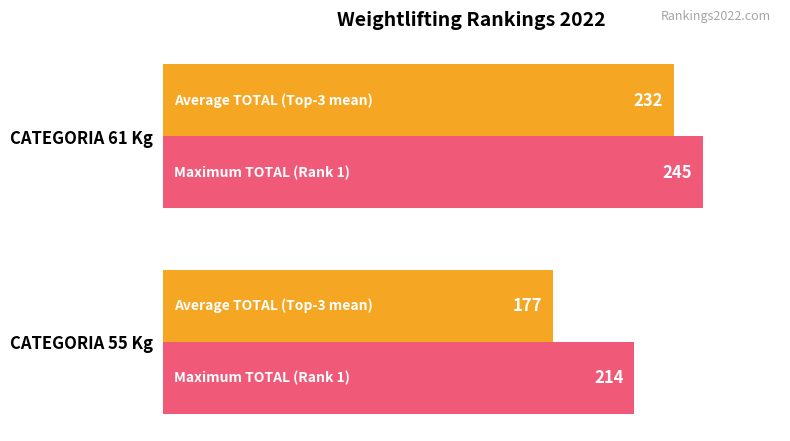

What is the spread (max minus min) of values at CATEGORIA 55 Kg?

37